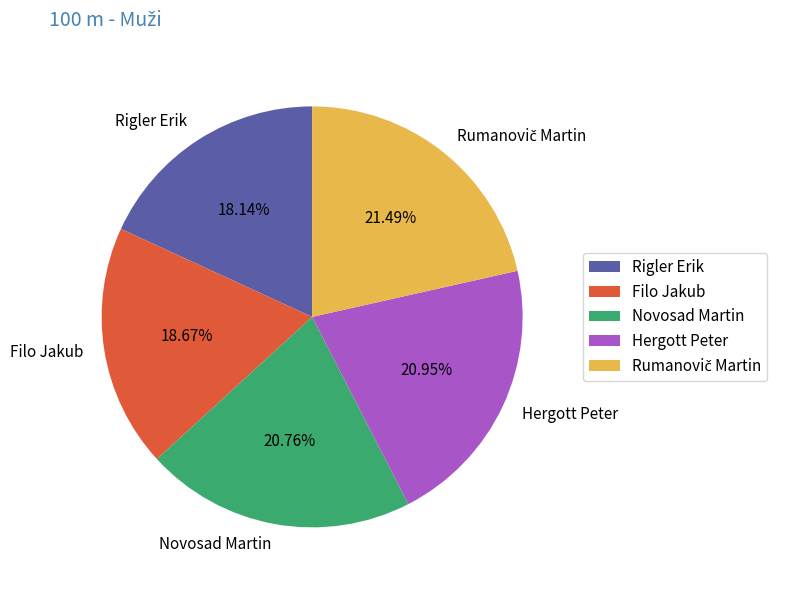

Is Hergott Peter the majority of the pie?

No